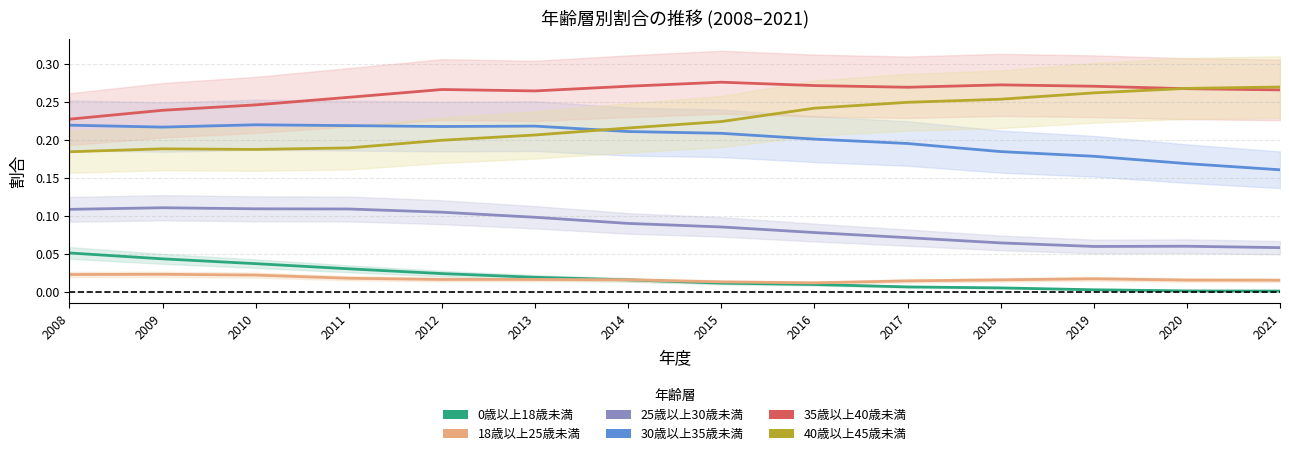

What is the value of the 30歳以上35歳未満 point at the 8th from the left?

0.2